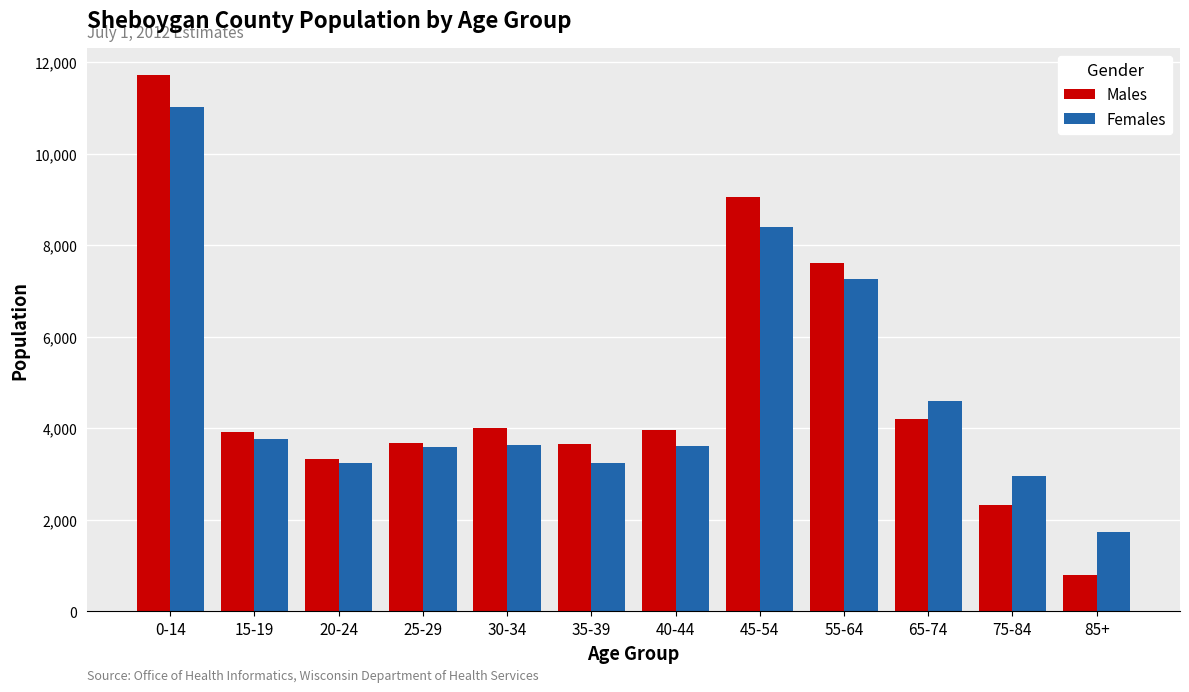

What is the difference between the Females values at 0-14 and 35-39?

7779